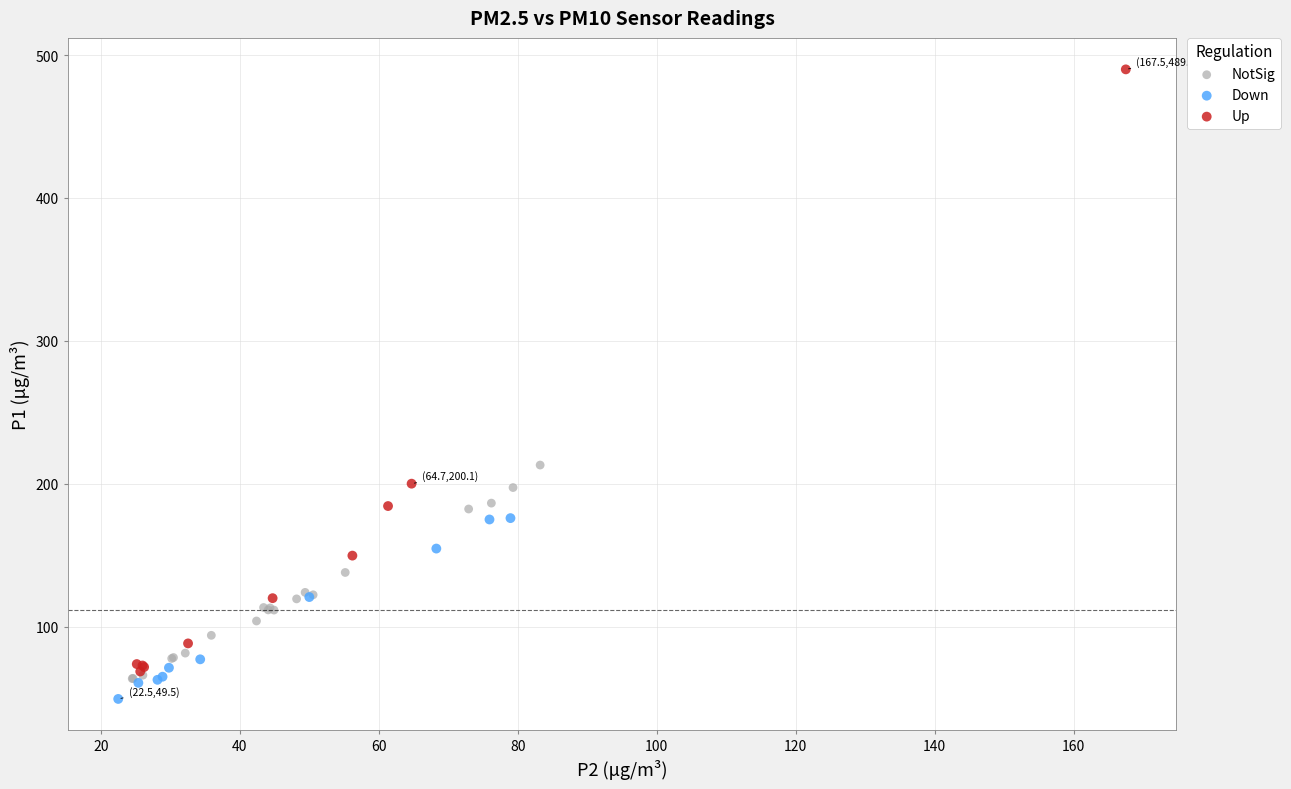

Which series contains the highest Y value?

Up